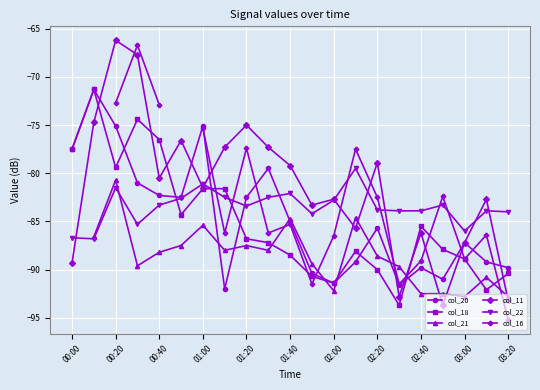

Rank the series by their maximum value, from lowest to highest.

col_20, col_18, col_21, col_22, col_11, col_16